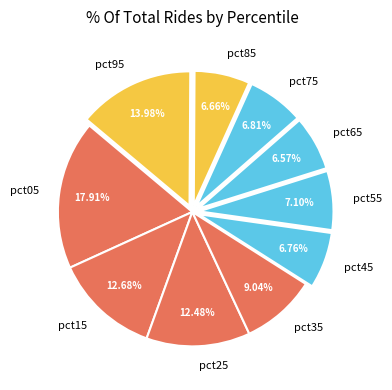

Which slice is the largest?

pct05